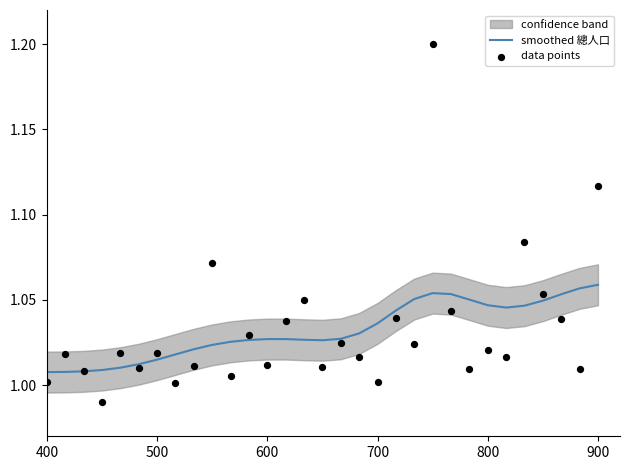

Which series reaches the maximum Y coordinate?

data points